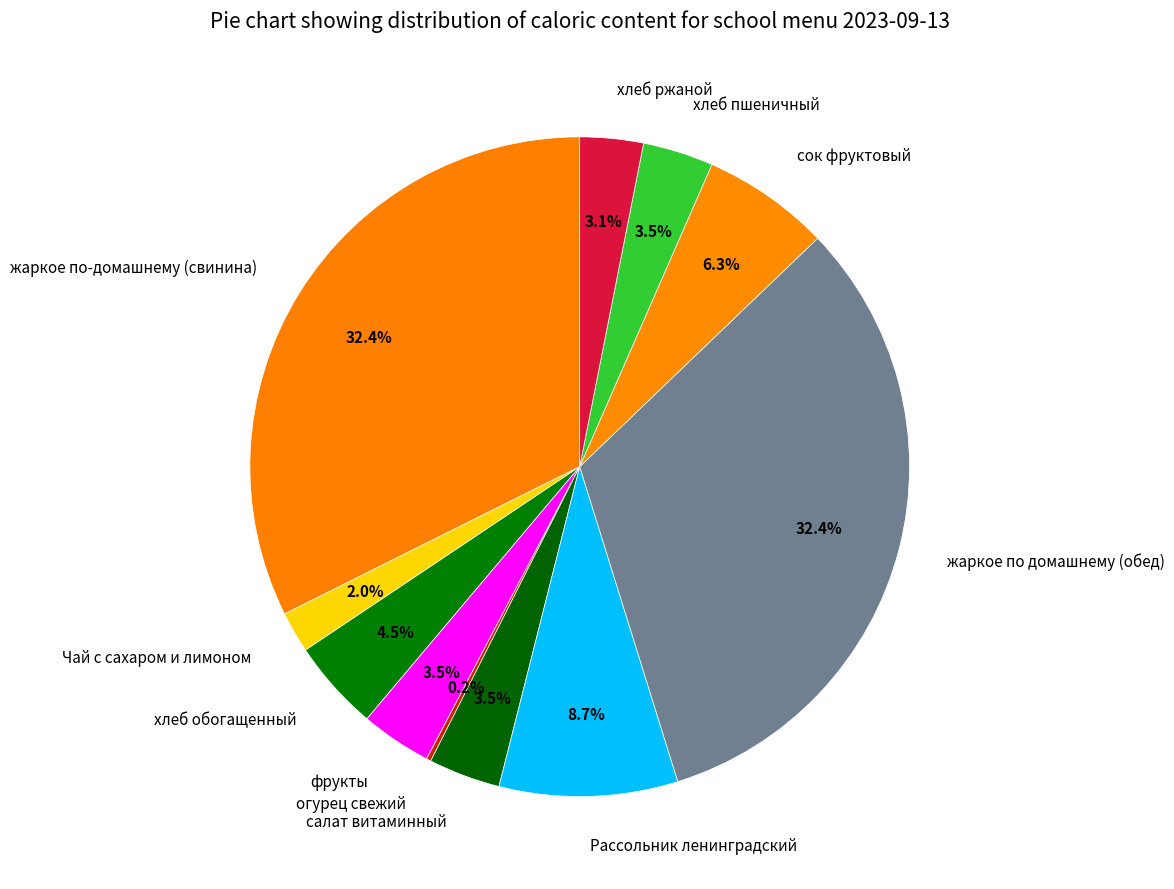

Combined, do жаркое по домашнему (обед) and хлеб обогащенный account for over 50%?

No